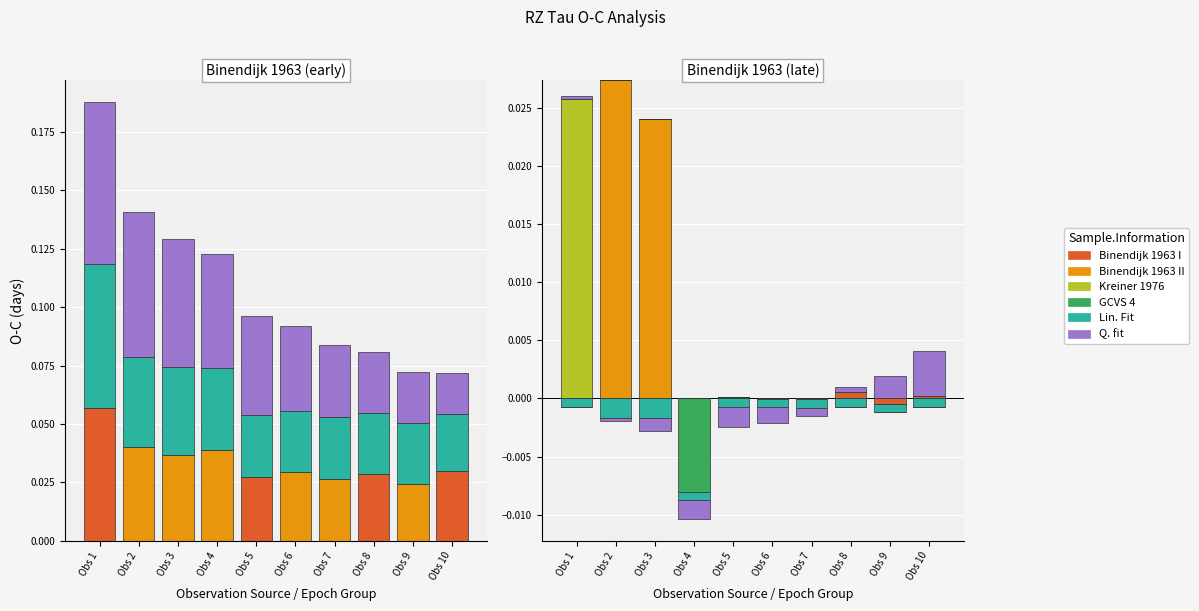

Where is Binendijk 1963 II nearest to the value 0?

Obs 1